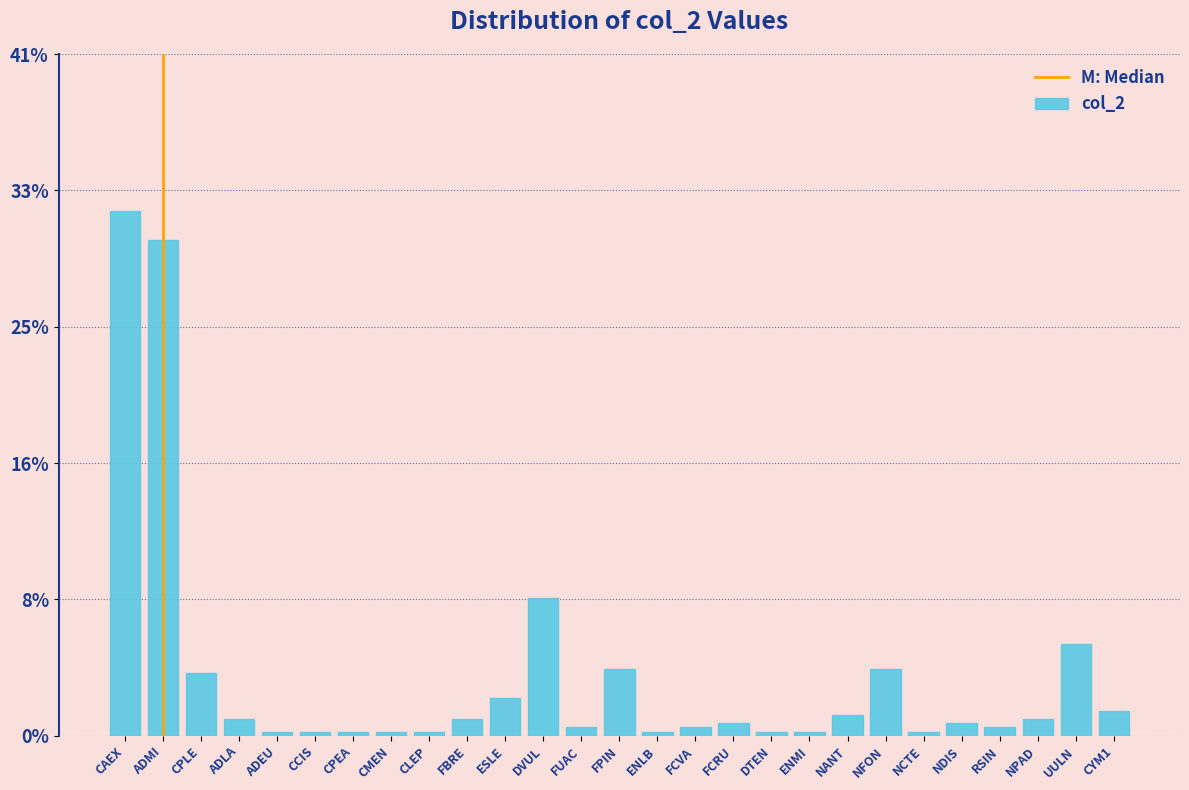

Are the bars horizontal?

No